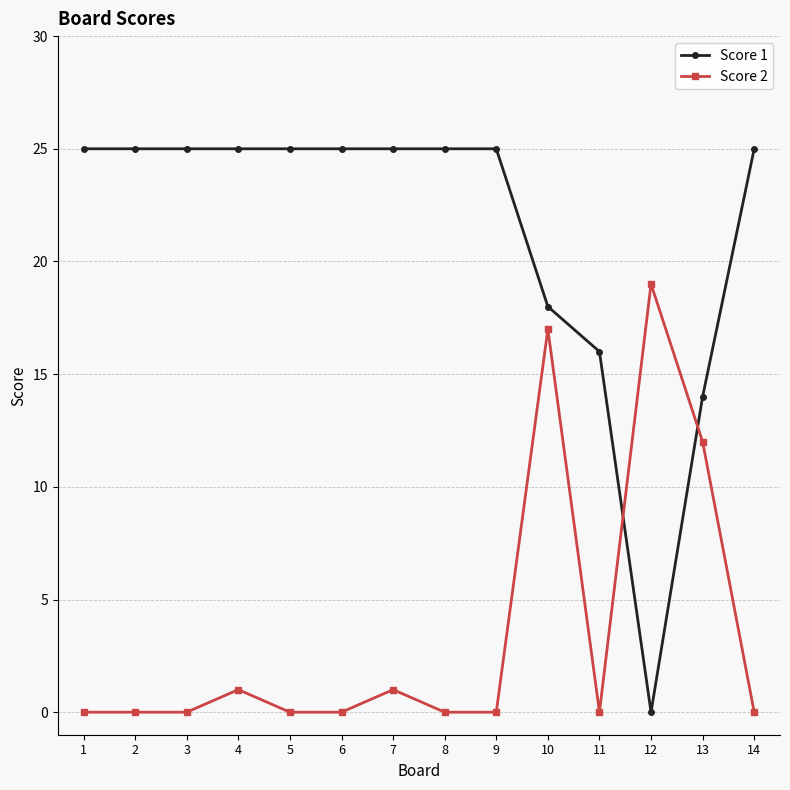

True or false: Score 1 has a value of 25 at 5.

True